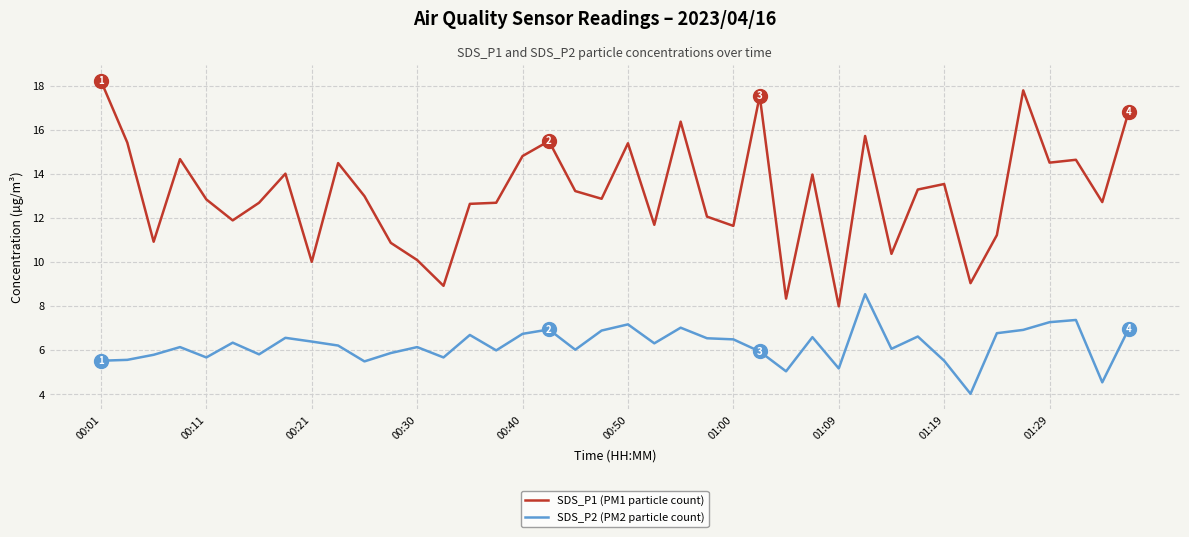

Rank the series by their average value, from lowest to highest.

SDS_P2 (PM2 particle count), SDS_P1 (PM1 particle count)